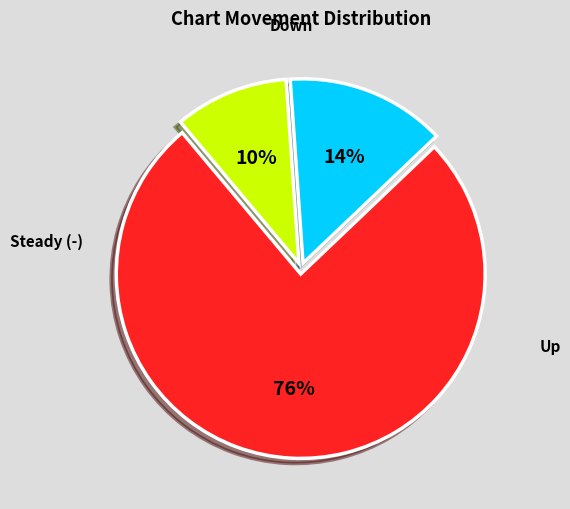

Which category accounts for the majority?

-